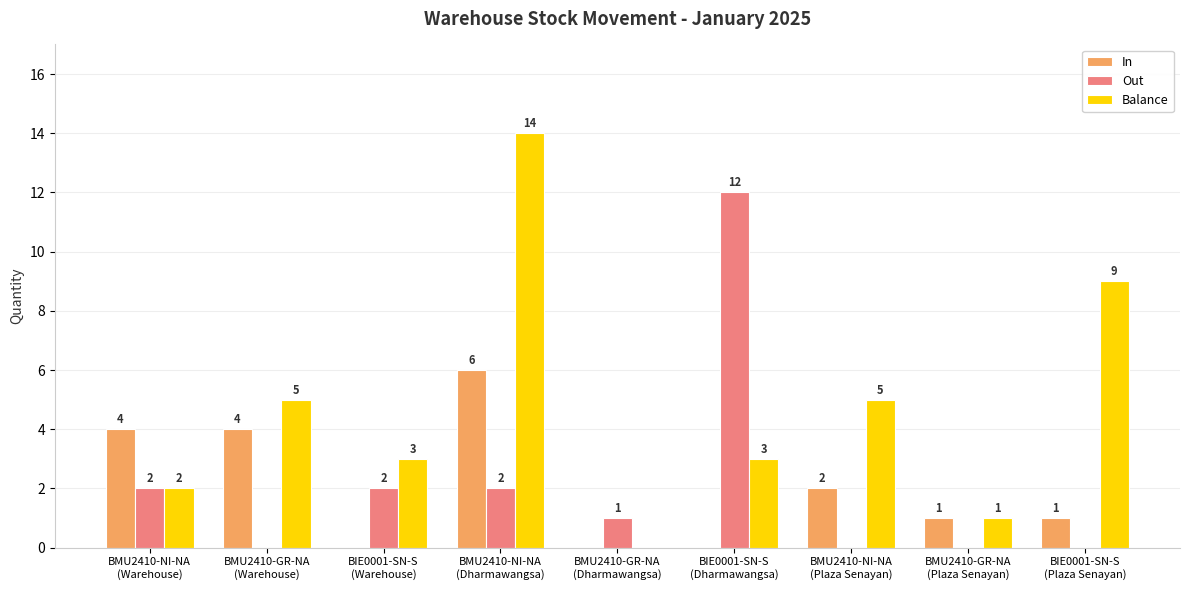

What is the maximum value shown in the chart?

14